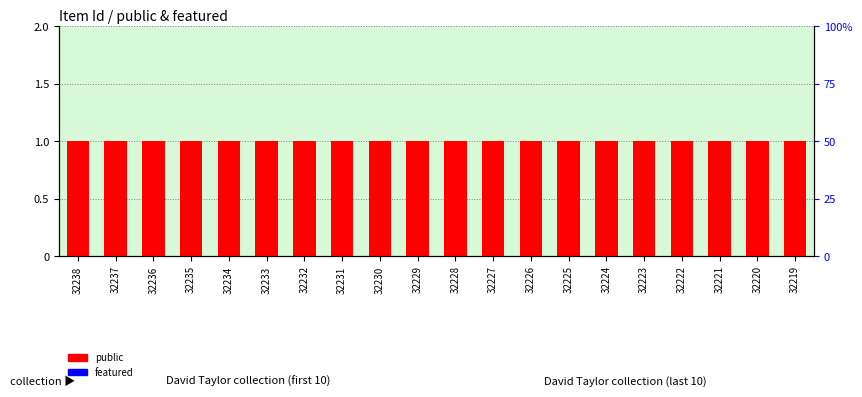

Which series has the largest range (max minus min)?

public